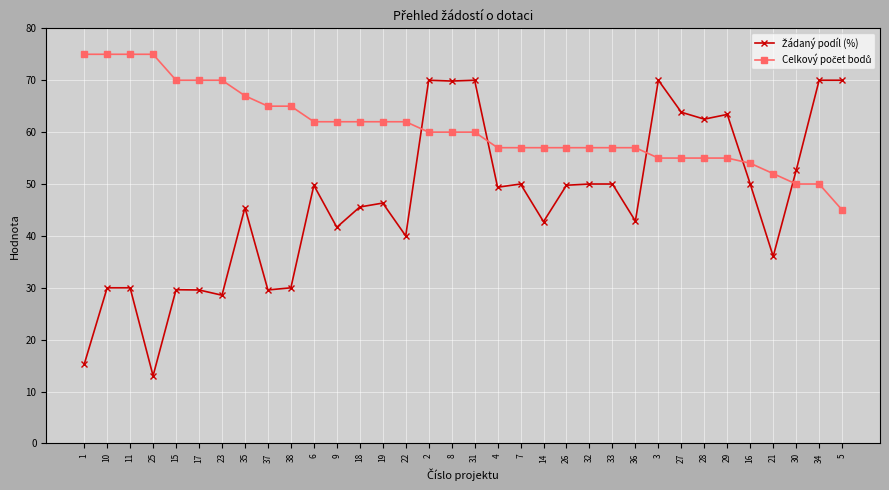

What position from the left is 9?

12